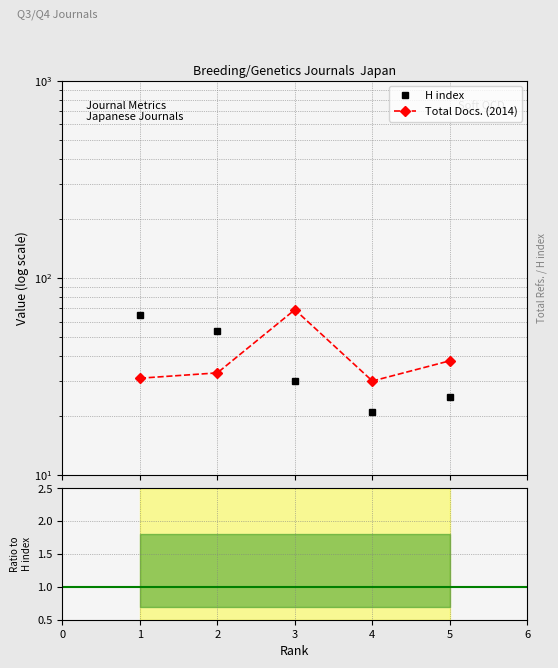

What is the value of the H index point at the 4th from the left?

21.0